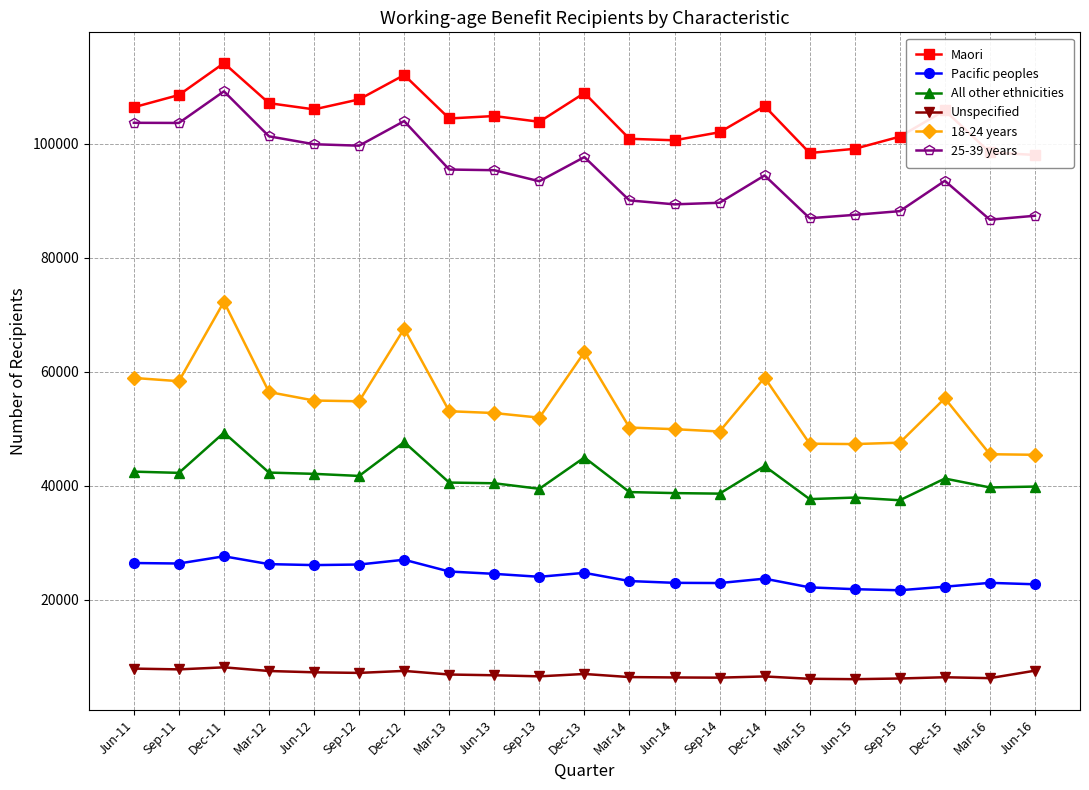

At Jun-12, list the series in order from smallest to largest.

Unspecified, Pacific peoples, All other ethnicities, 18-24 years, 25-39 years, Maori